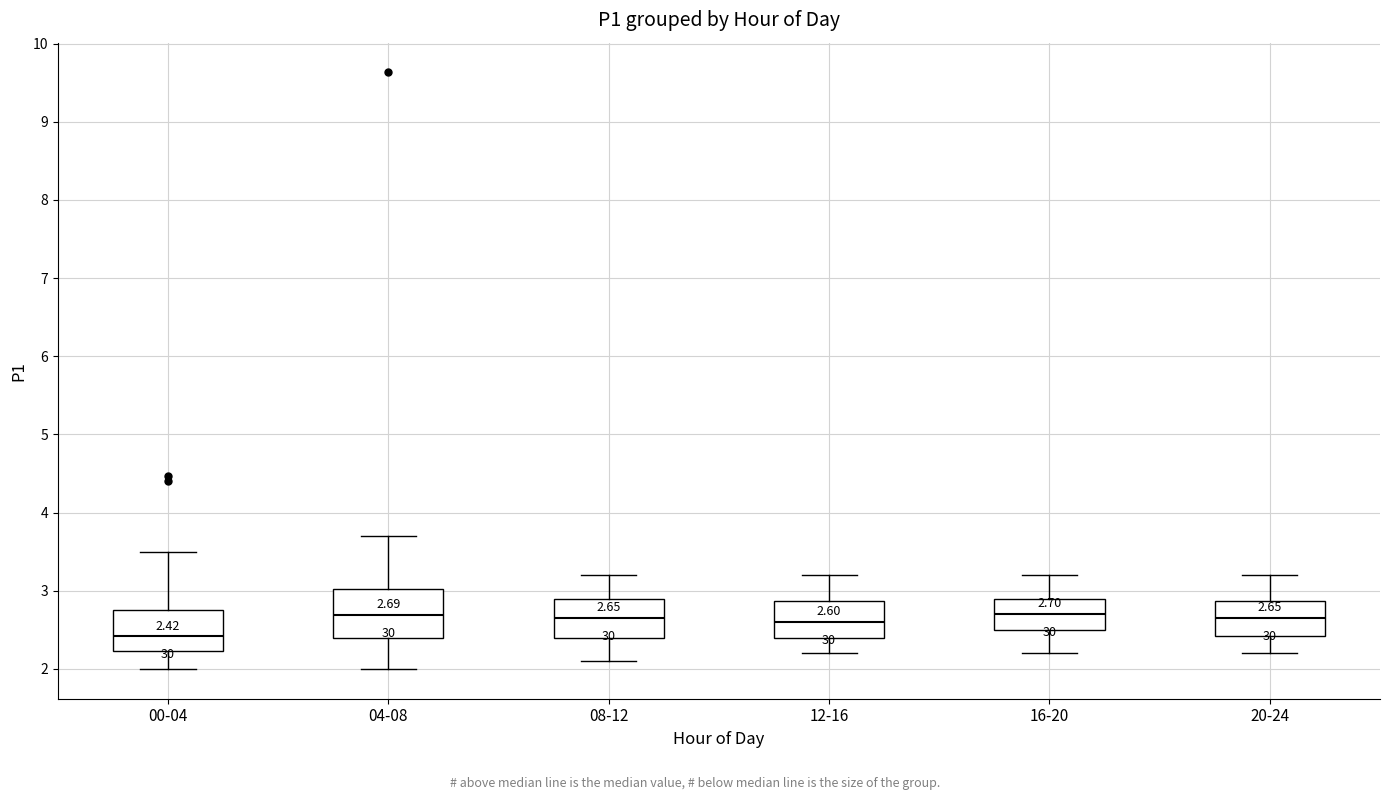

Which box's median line is the lowest?

00-04